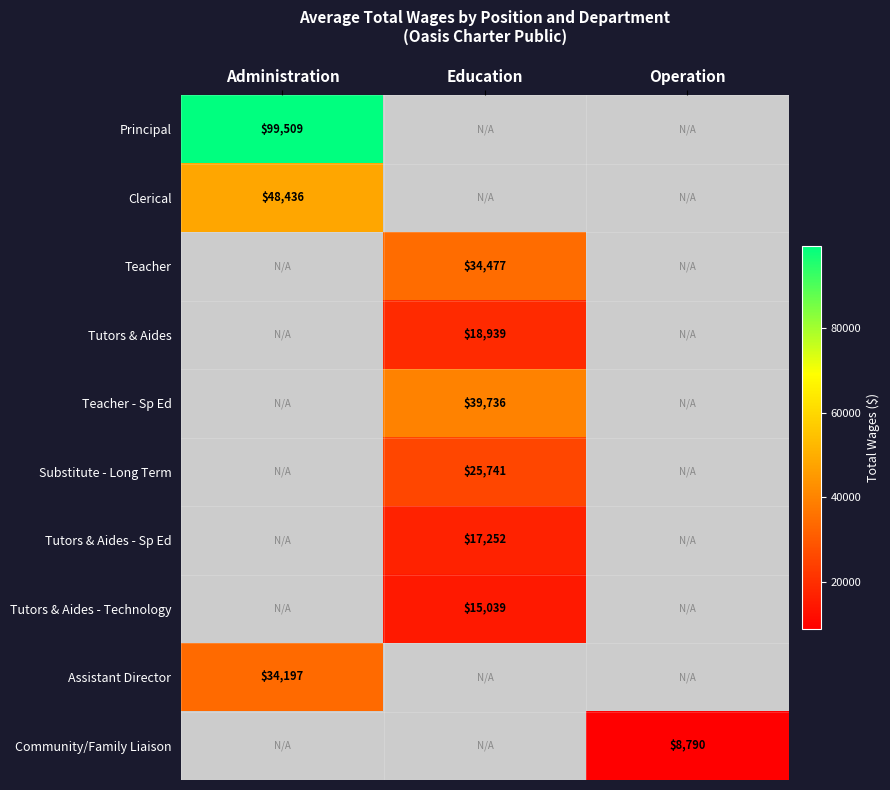

The Tutors & Aides - Technology series shows 15039 at Education. True or false?

True